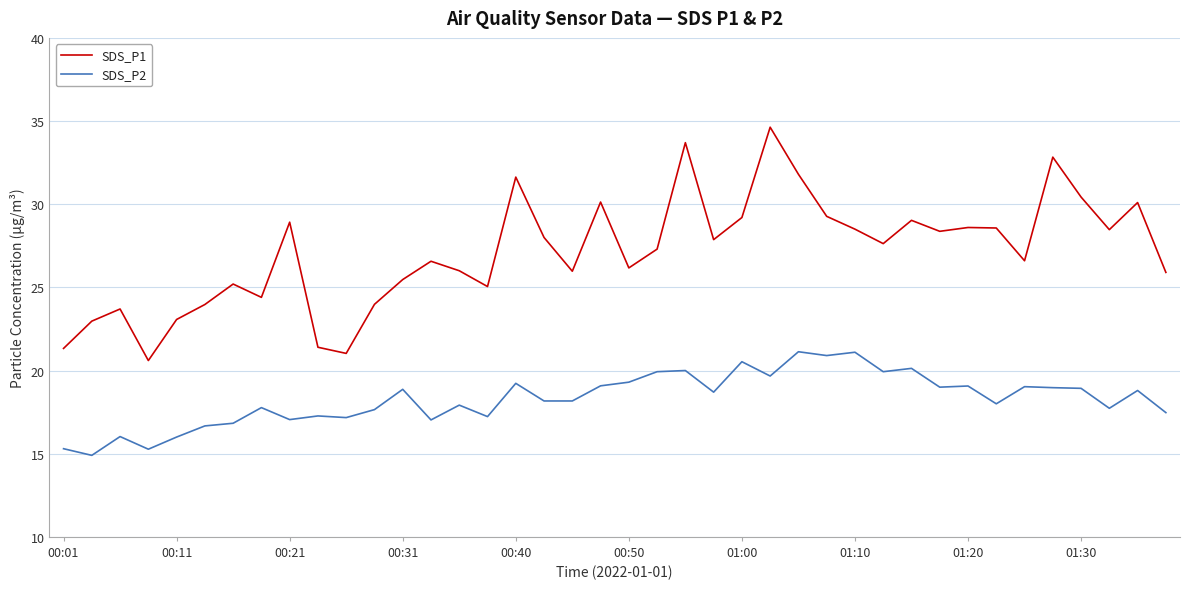

What is the difference between the maximum and minimum values in the SDS_P2 series?

6.2